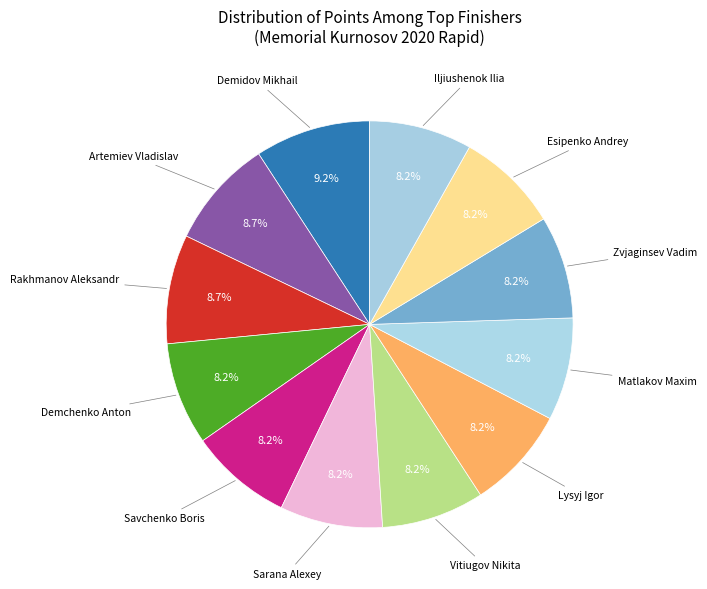

To the nearest percent, what is the difference between the largest and smallest slice percentages?

1%